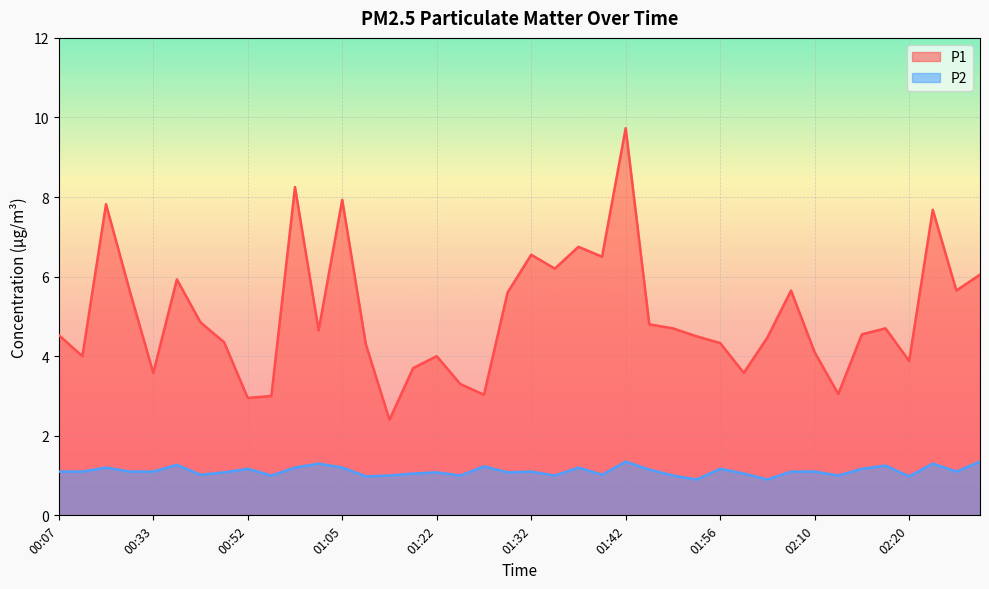

What position from the left is 01:37?

23